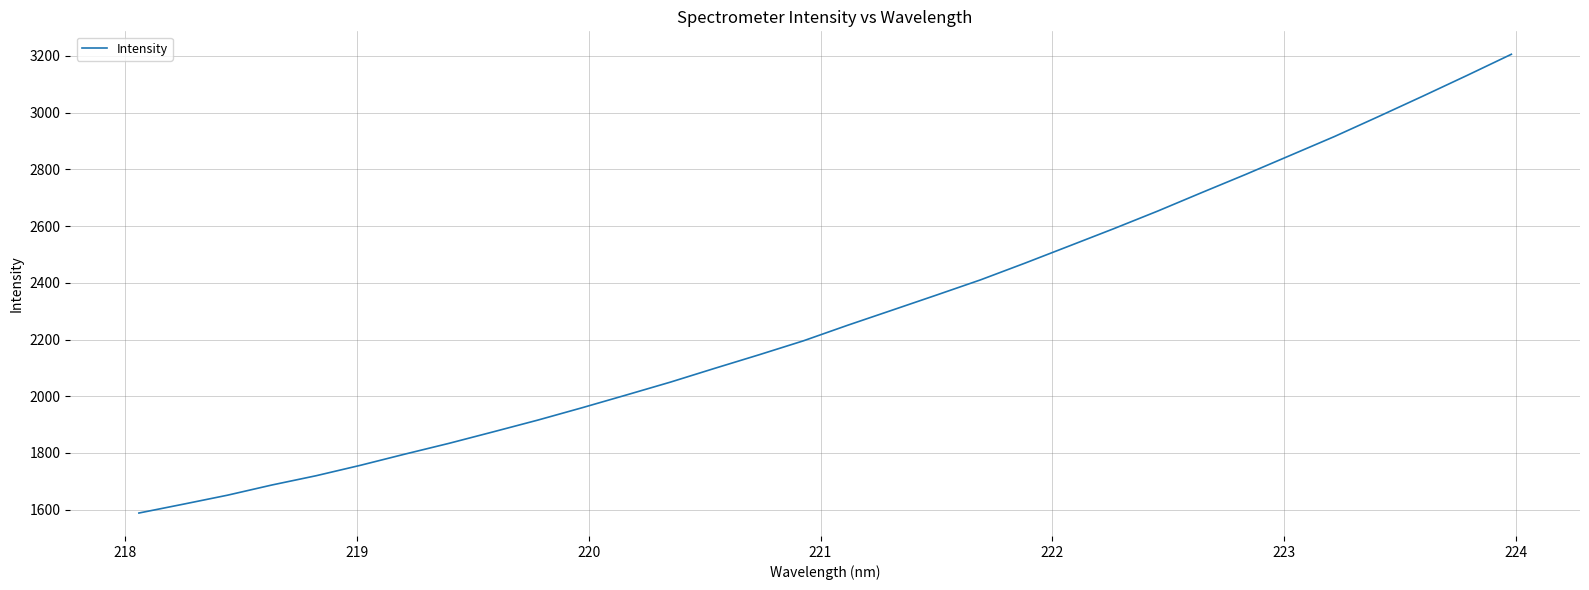

True or false: the data has more than 1 interior local peaks.

False